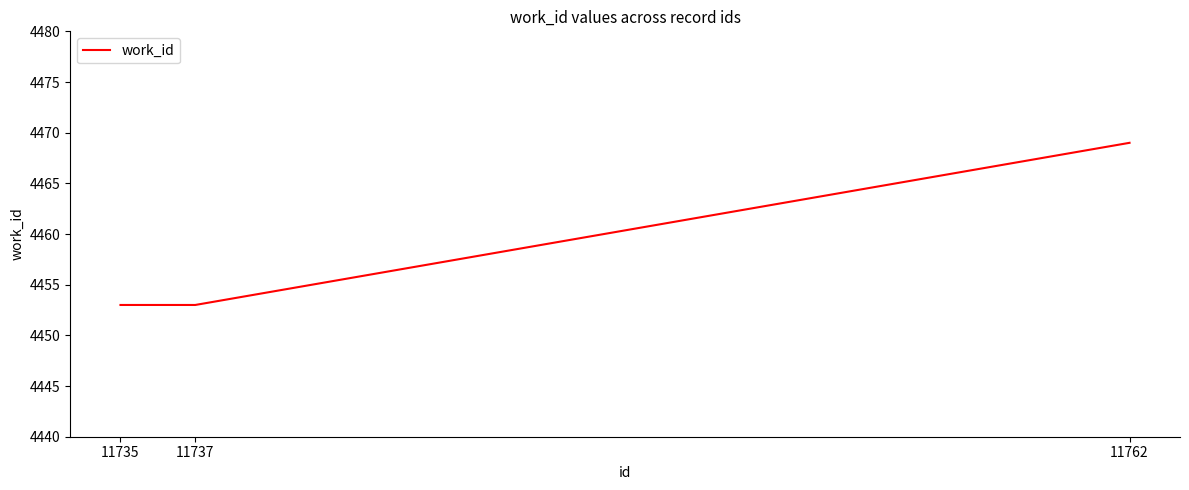

The chart shows a value of 6251 at 11735. True or false?

False